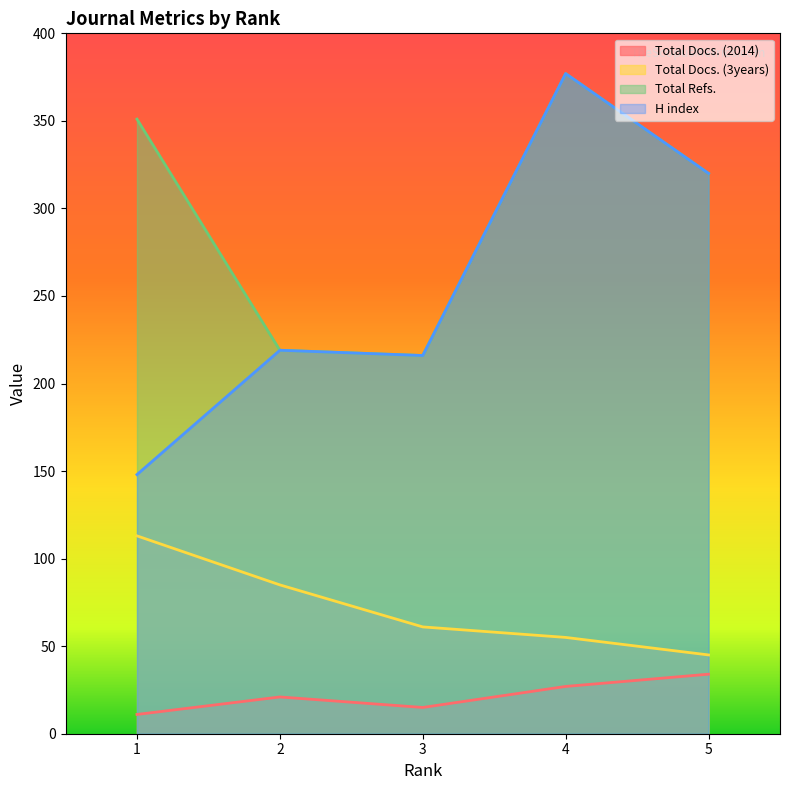

Rank the series by their maximum value, from lowest to highest.

Total Docs. (2014), Total Docs. (3years), Total Refs., H index